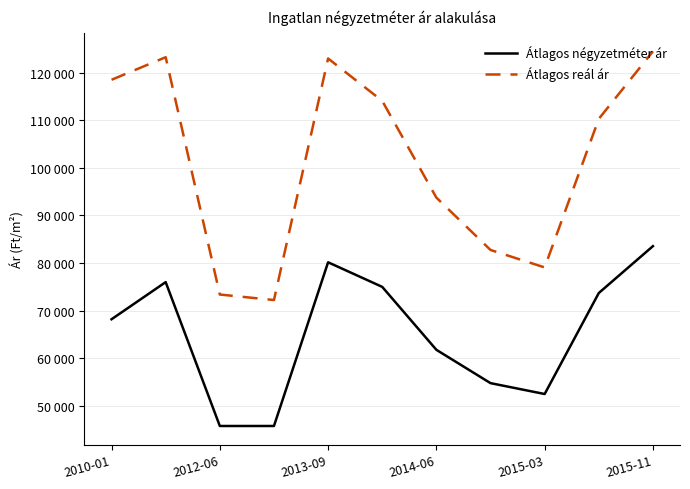

What are all the series names shown in the legend?

Átlagos négyzetméter ár, Átlagos reál ár